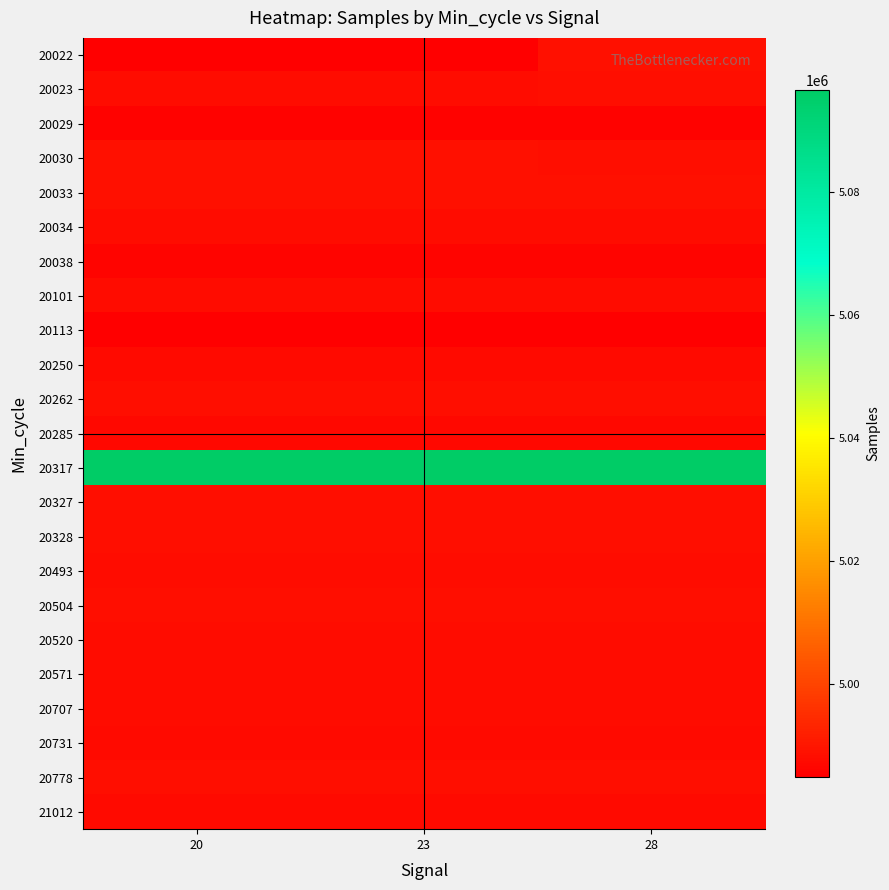

Reading left to right, what are all the values shown in this chart?

20022: 20=4985062	23=4985062	28=4988566
20023: 20=4987861	23=4987861	28=4988066
20029: 20=4985490	23=4985490	28=4985490
20030: 20=4988553	23=4988553	28=4988066
20033: 20=4988434	23=4988434	28=4988434
20034: 20=4987621	23=4987621	28=4987621
20038: 20=4985887	23=4985887	28=4985887
20101: 20=4987832	23=4987832	28=4987832
20113: 20=4984928	23=4984928	28=4984928
20250: 20=4987537	23=4987537	28=4987537
20262: 20=4988315	23=4988315	28=4988315
20285: 20=4986901	23=4986901	28=4986901
20317: 20=5096495	23=5096495	28=5096495
20327: 20=4988413	23=4988413	28=4988413
20328: 20=4988332	23=4988332	28=4988332
20493: 20=4987620	23=4987620	28=4987620
20504: 20=4988228	23=4988228	28=4988228
20520: 20=4987918	23=4987918	28=4987918
20571: 20=4987689	23=4987689	28=4987689
20707: 20=4987761	23=4987761	28=4987761
20731: 20=4987421	23=4987421	28=4987421
20778: 20=4988035	23=4988035	28=4988035
21012: 20=4987183	23=4987183	28=4987183